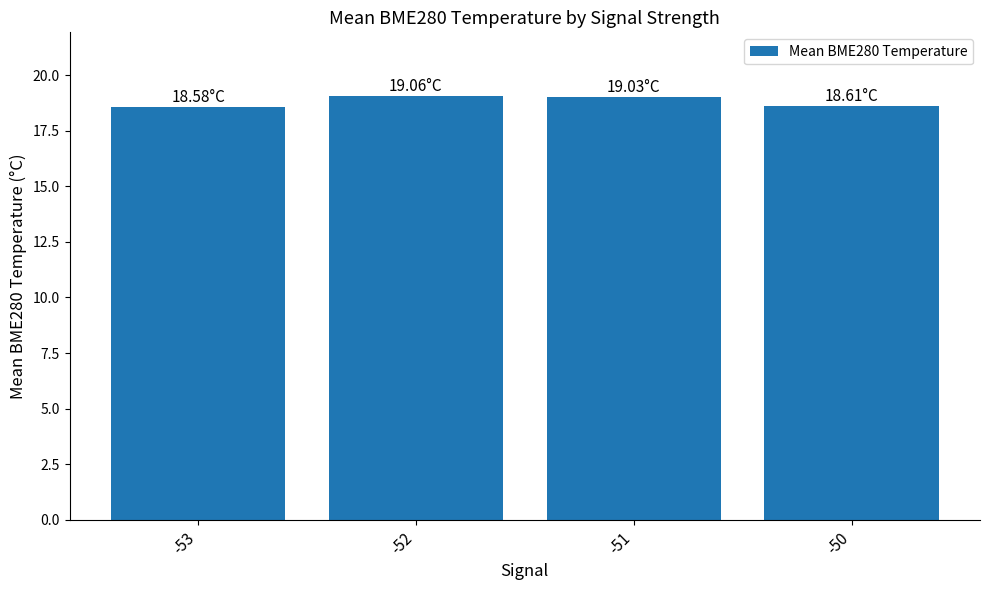

What is the sum of the values at -51 and -53?

37.6